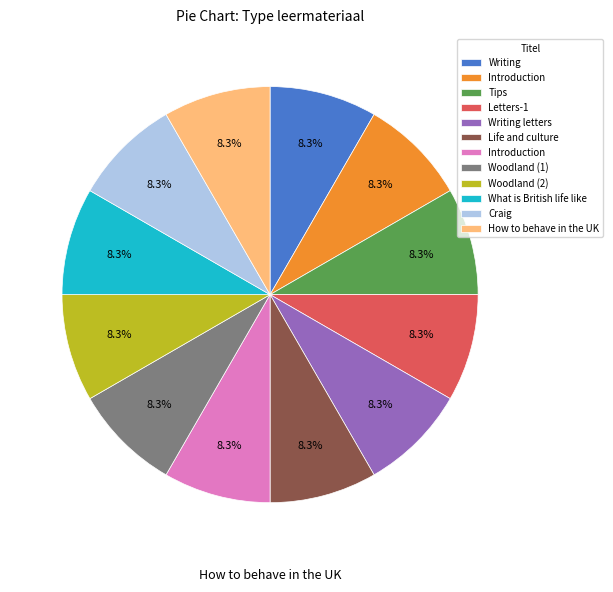

Is there any slice that represents more than half of the pie?

No